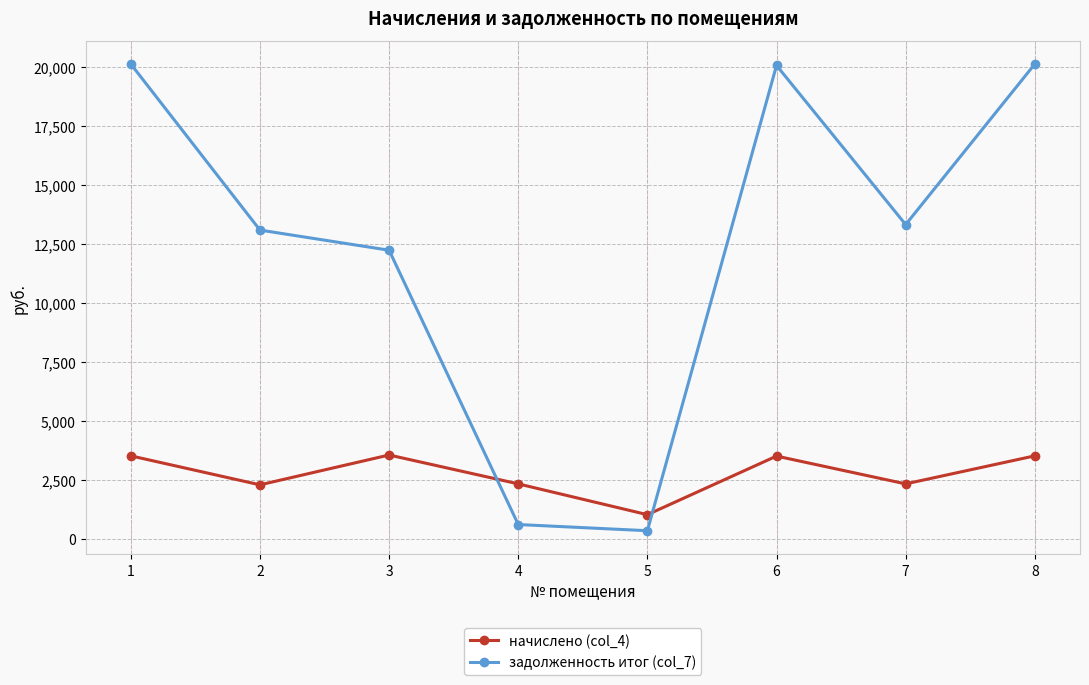

In начислено (col_4), how many points are lower than both neighbors (excluding endpoints)?

3